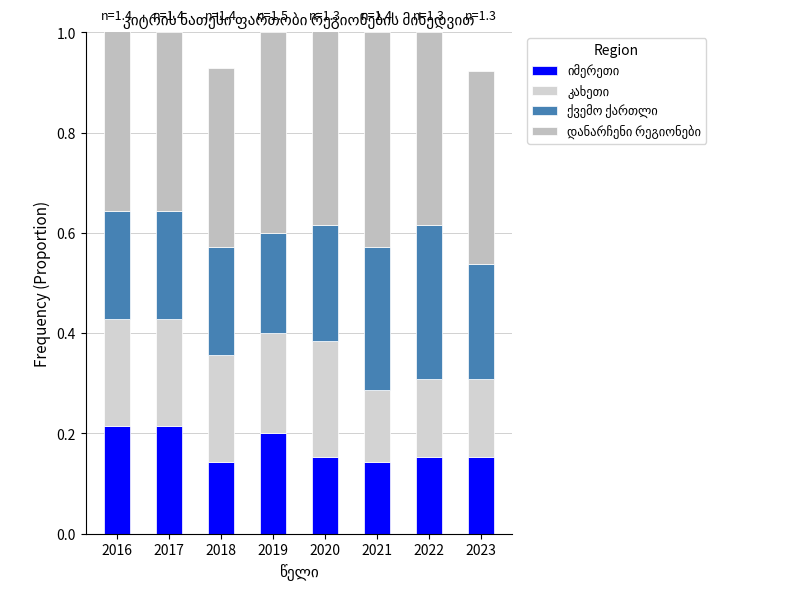

Is the value of კახეთი at 2017 greater than the value of დანარჩენი რეგიონები at 2017?

No